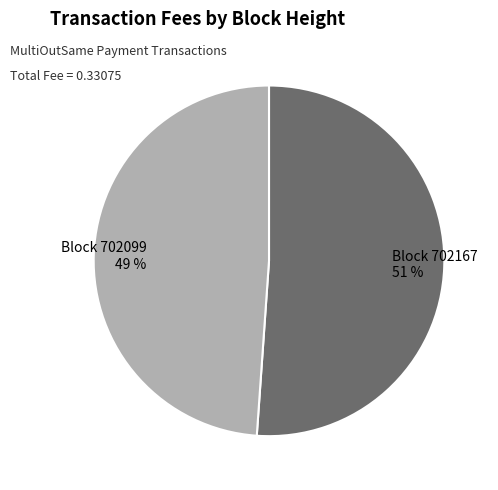

Combined, do Block 702167 and Block 702099 account for over 50%?

Yes